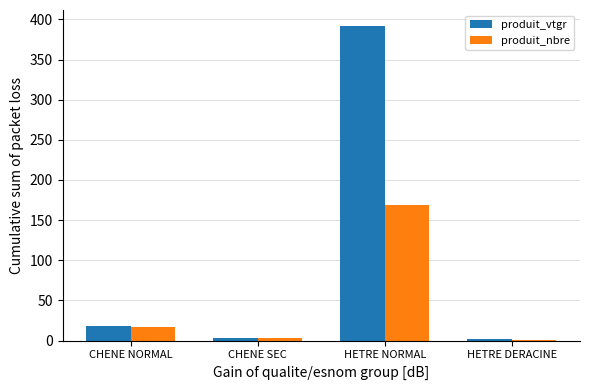

True or false: produit_nbre has a value of 4.2 at CHENE NORMAL.

False